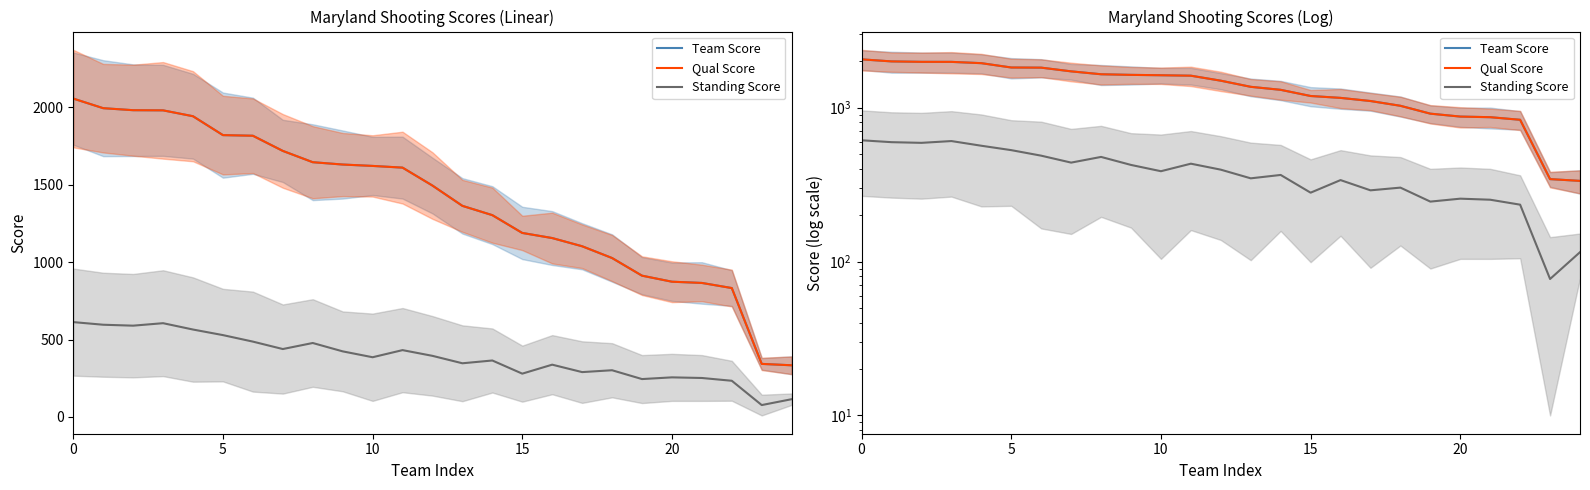

Read the Team Score value at 11, to the nearest 100.

1600